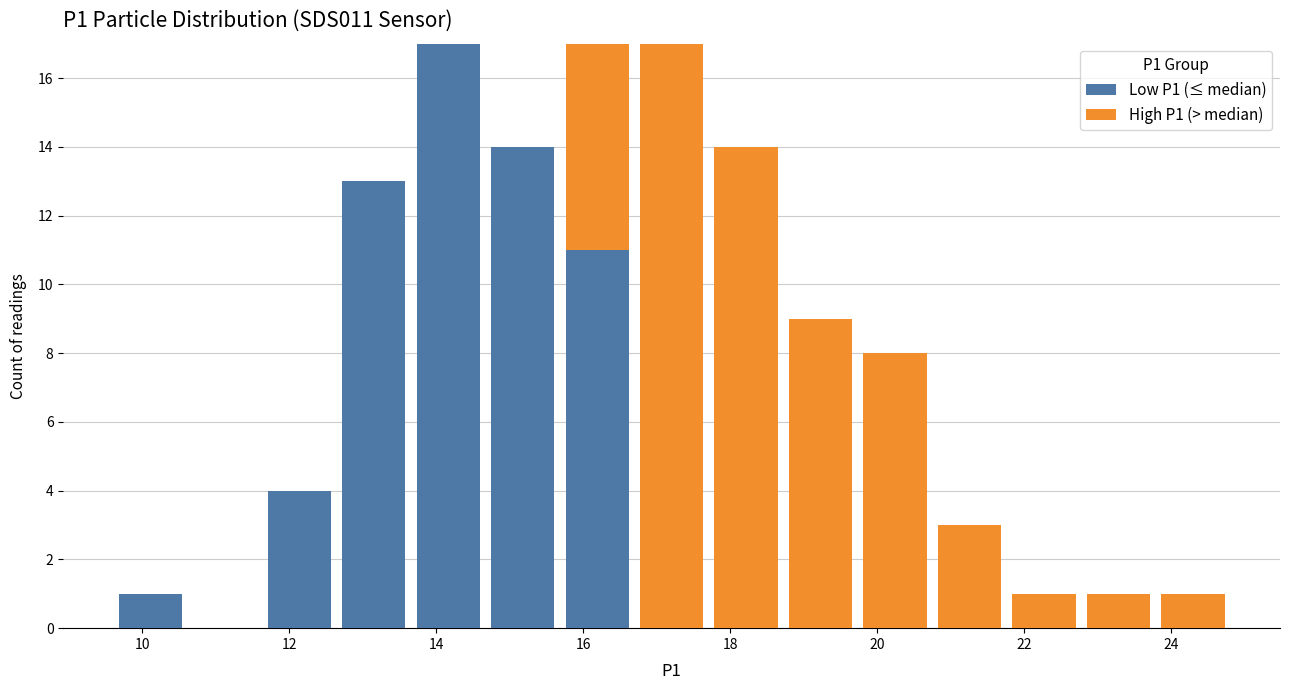

Reading left to right, list every stacked bar in this chart as the range it spans on the x-axis followed by its total height. Neither the bar edges nor the heights are printed on the chart, so give them approximately, as read against the axes.

9.6 to 10.6: 1
10.6 to 11.6: 0
11.6 to 12.6: 4
12.6 to 13.6: 13
13.6 to 14.6: 17
14.6 to 15.6: 14
15.6 to 16.6: 17
16.6 to 17.8: 17
17.8 to 18.8: 14
18.8 to 19.8: 9
19.8 to 20.8: 8
20.8 to 21.8: 3
21.8 to 22.8: 1
22.8 to 23.8: 1
23.8 to 24.8: 1